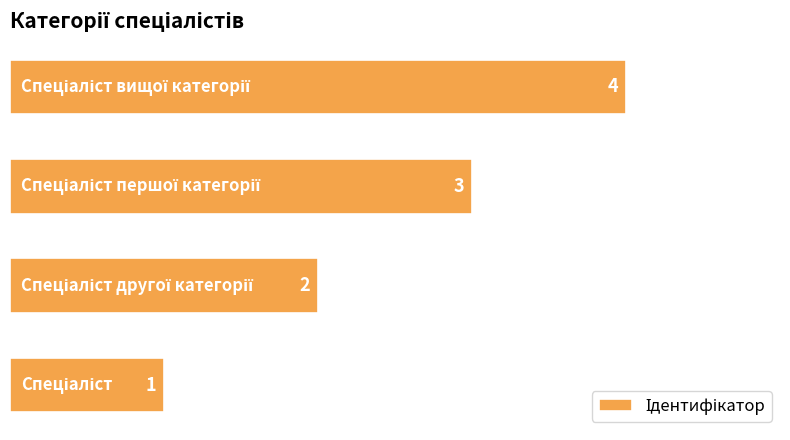

What is the difference between the maximum and minimum values?

3